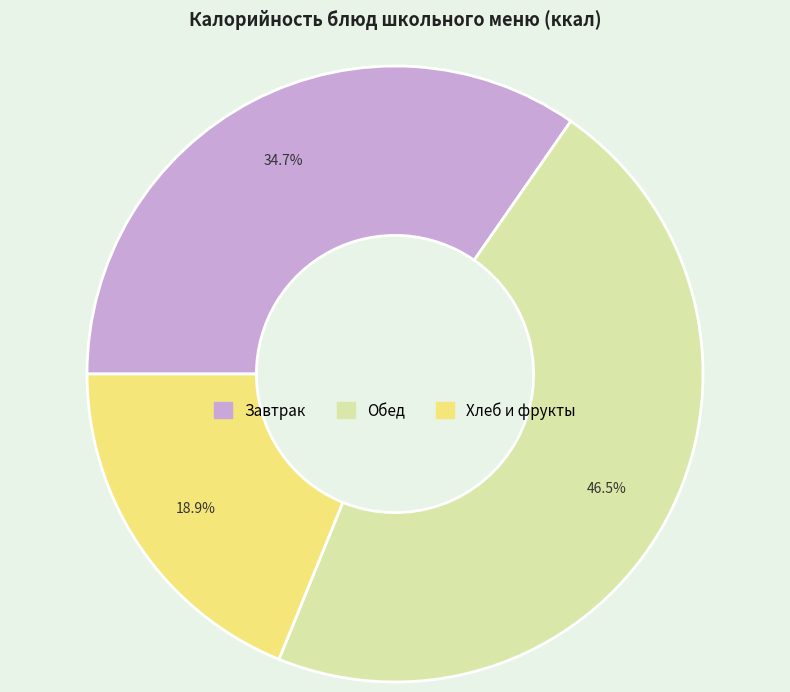

To the nearest percent, what is the average slice percentage?

33%